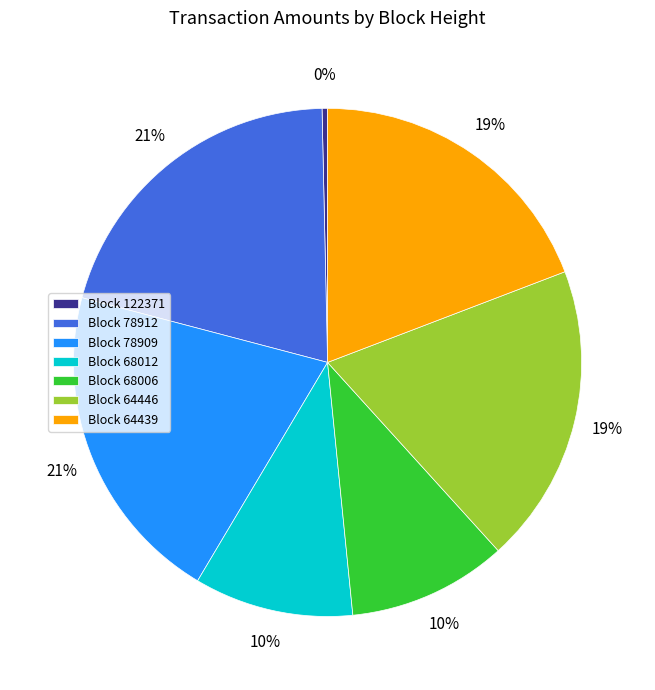

Do Block 78909 and Block 68006 together represent more than half of the pie?

No